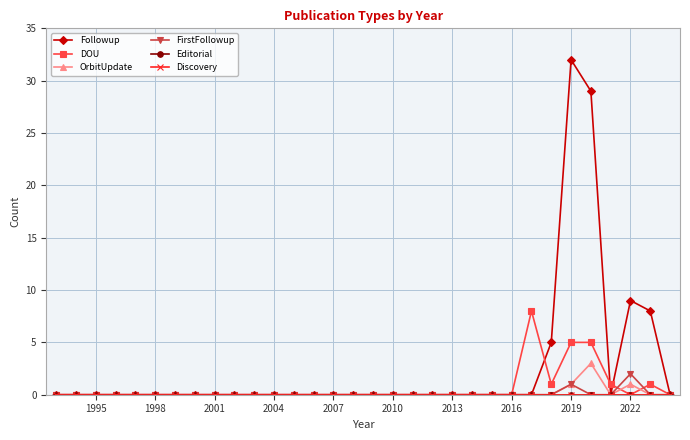

How many lines are shown in the chart?

6